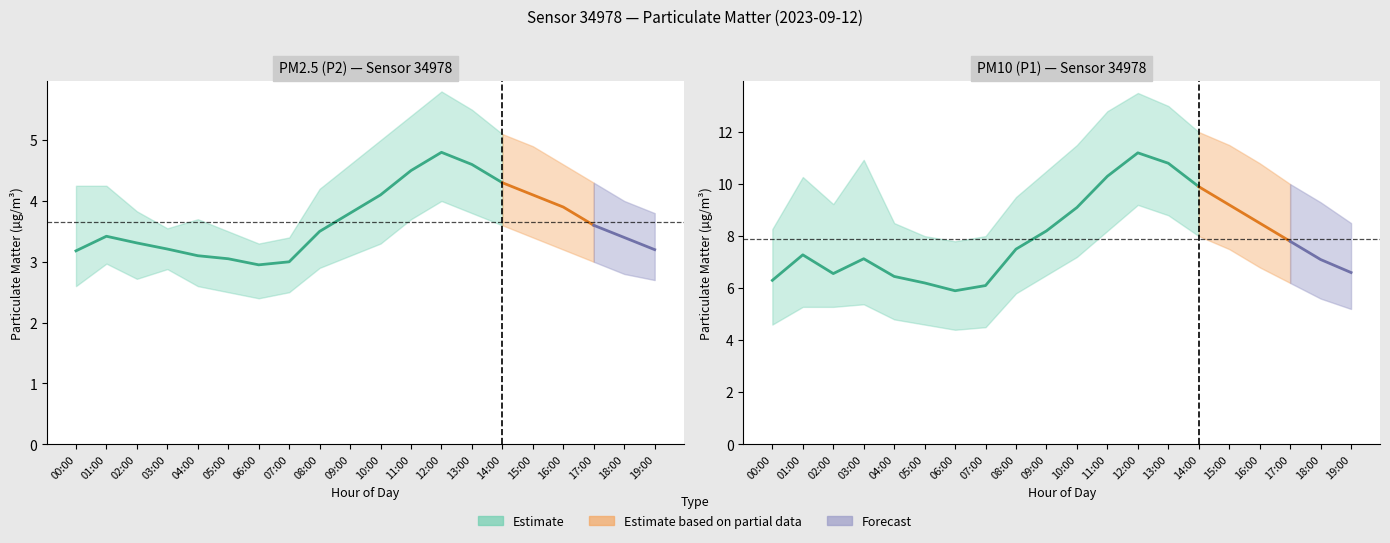

At which category is the sum across all series the highest?

12:00